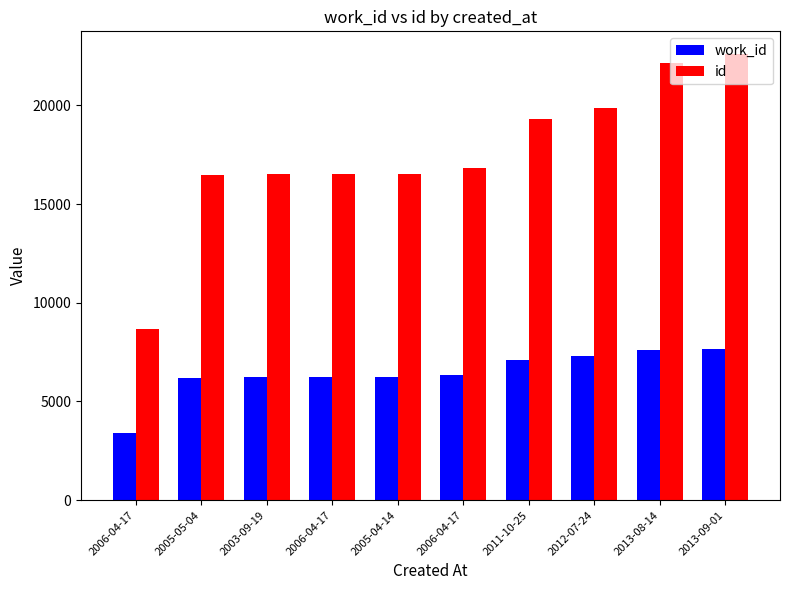

At which category does the chart reach its peak across all series?

2013-09-01